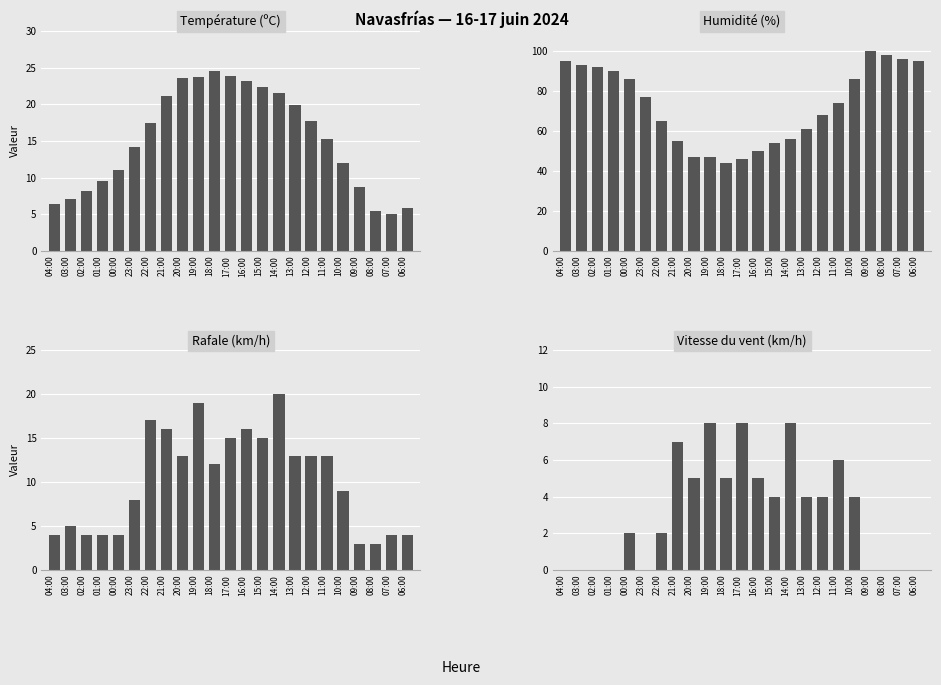

Reading left to right, extract all data points from this chart.

Température (ºC): 6.4	7.1	8.2	9.5	11.1	14.2	17.5	21.2	23.6	23.7	24.6	23.8	23.2	22.3	21.5	19.9	17.7	15.3	12.0	8.7	5.5	5.1	5.9
Humidité (%): 95.0	93.0	92.0	90.0	86.0	77.0	65.0	55.0	47.0	47.0	44.0	46.0	50.0	54.0	56.0	61.0	68.0	74.0	86.0	100.0	98.0	96.0	95.0
Rafale (km/h): 4.0	5.0	4.0	4.0	4.0	8.0	17.0	16.0	13.0	19.0	12.0	15.0	16.0	15.0	20.0	13.0	13.0	13.0	9.0	3.0	3.0	4.0	4.0
Vitesse du vent (km/h): 0.0	0.0	0.0	0.0	2.0	0.0	2.0	7.0	5.0	8.0	5.0	8.0	5.0	4.0	8.0	4.0	4.0	6.0	4.0	0.0	0.0	0.0	0.0